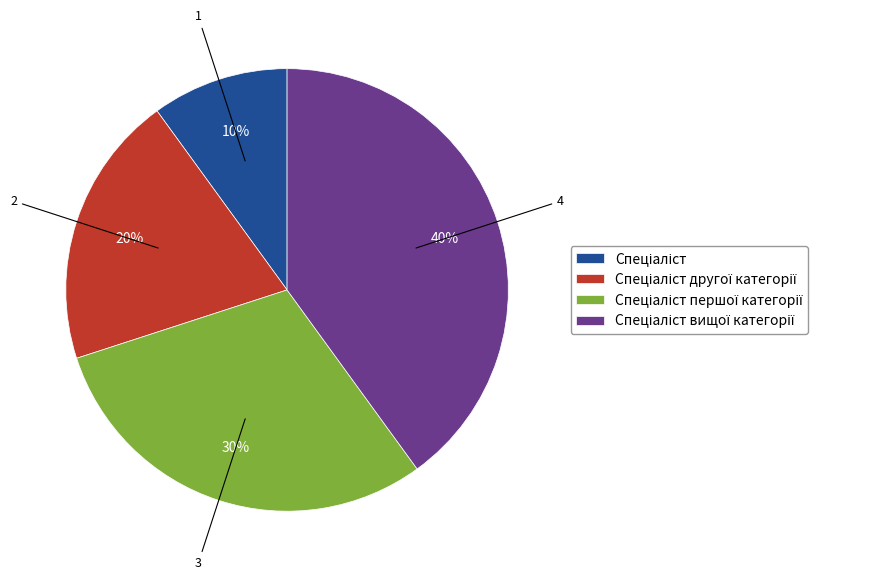

To the nearest percent, what is the average slice percentage?

25%